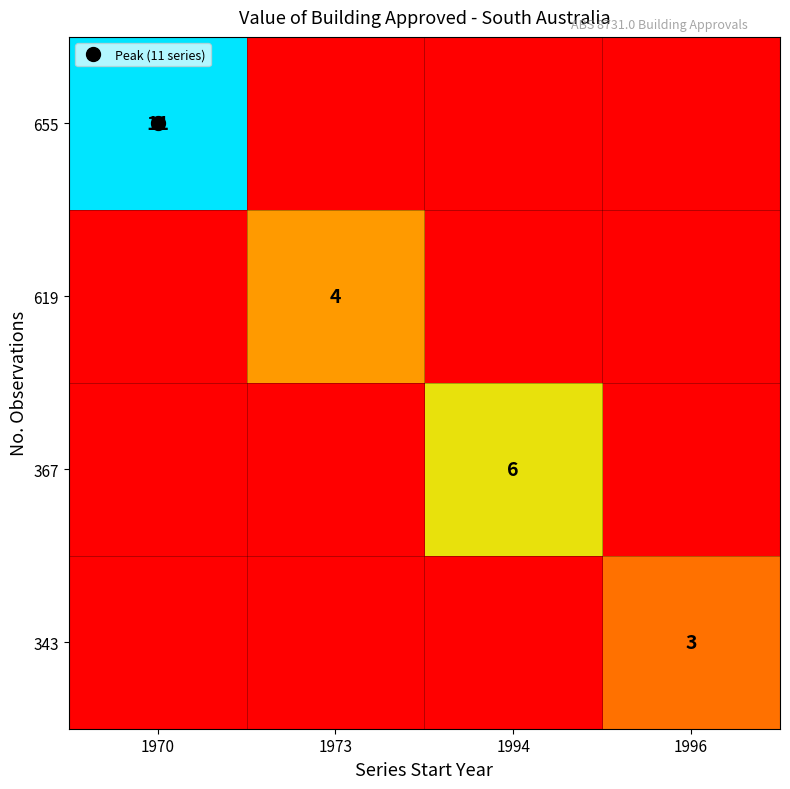

At which category does the chart reach its minimum across all series?

1970